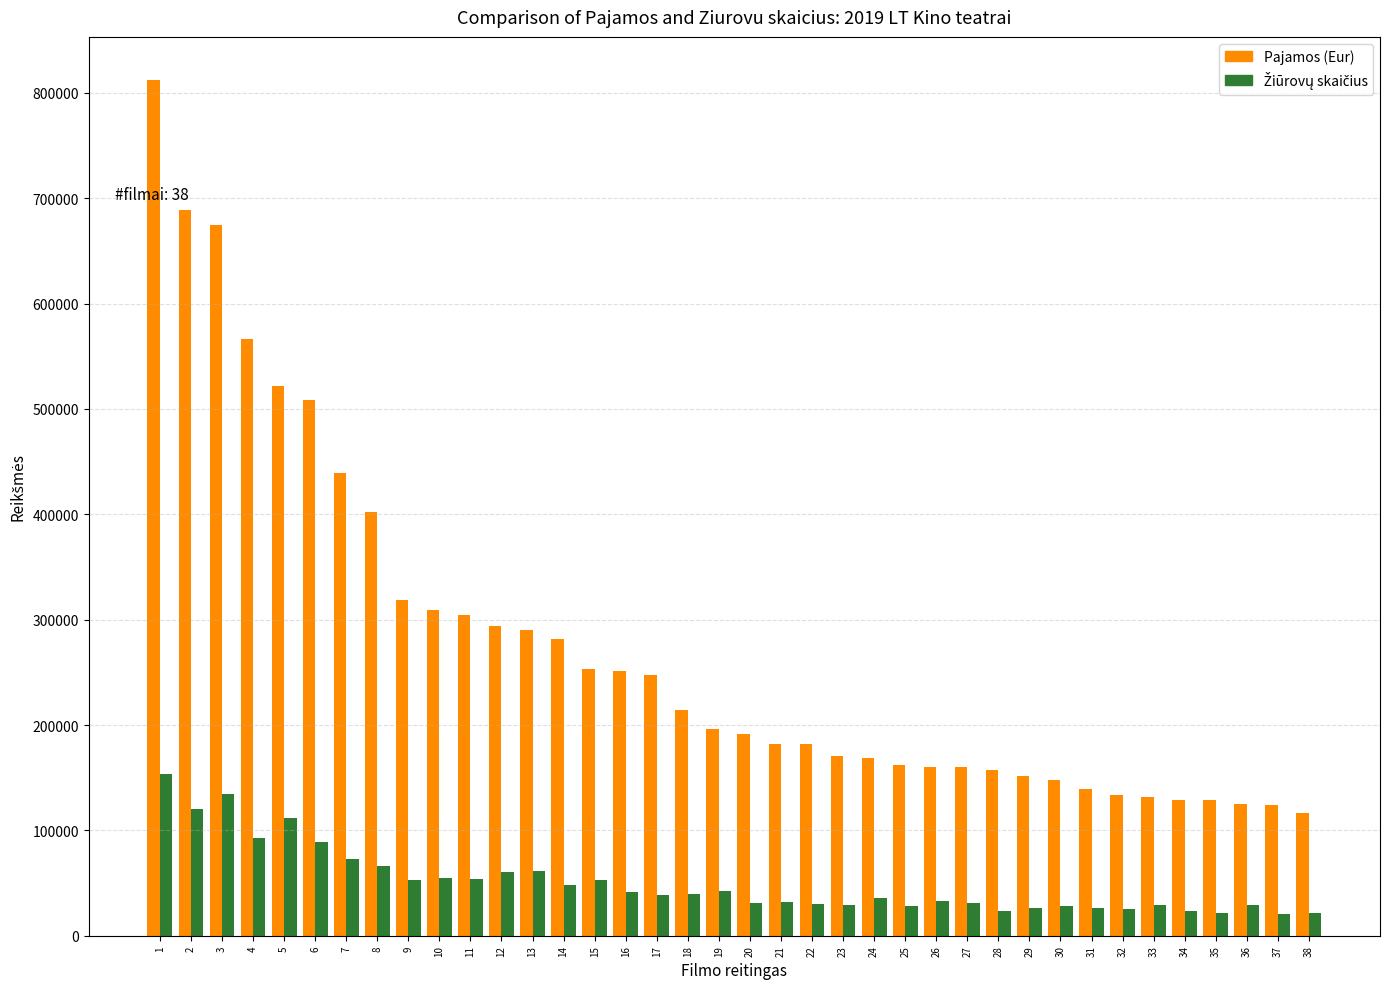

At which label is Pajamos (Eur) closest to 464530?

7